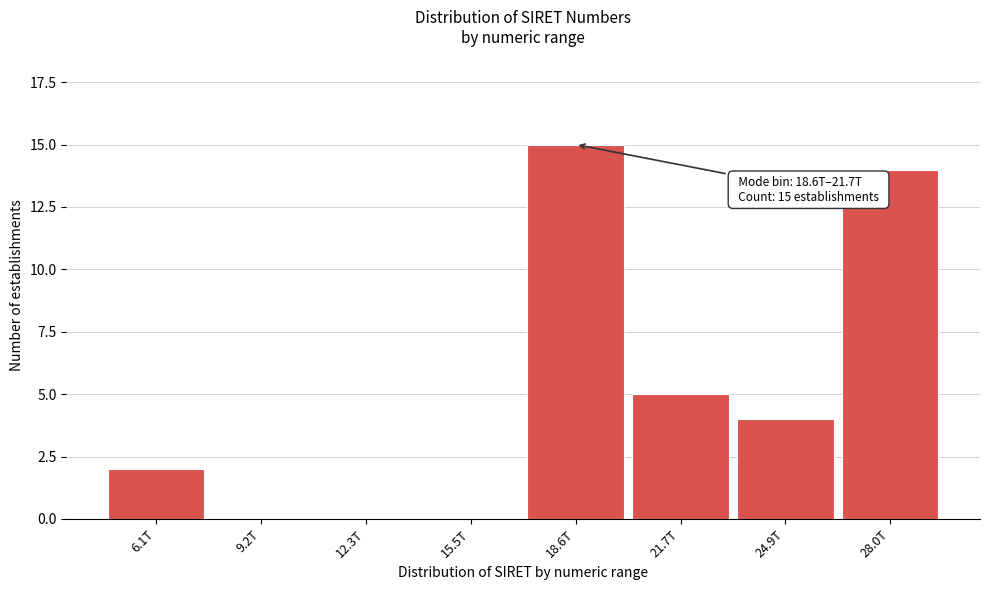

Reading left to right, transcribe all the data shown in this chart.

6.1T=2	9.2T=0	12.3T=0	15.5T=0	18.6T=15	21.7T=5	24.9T=4	28.0T=14